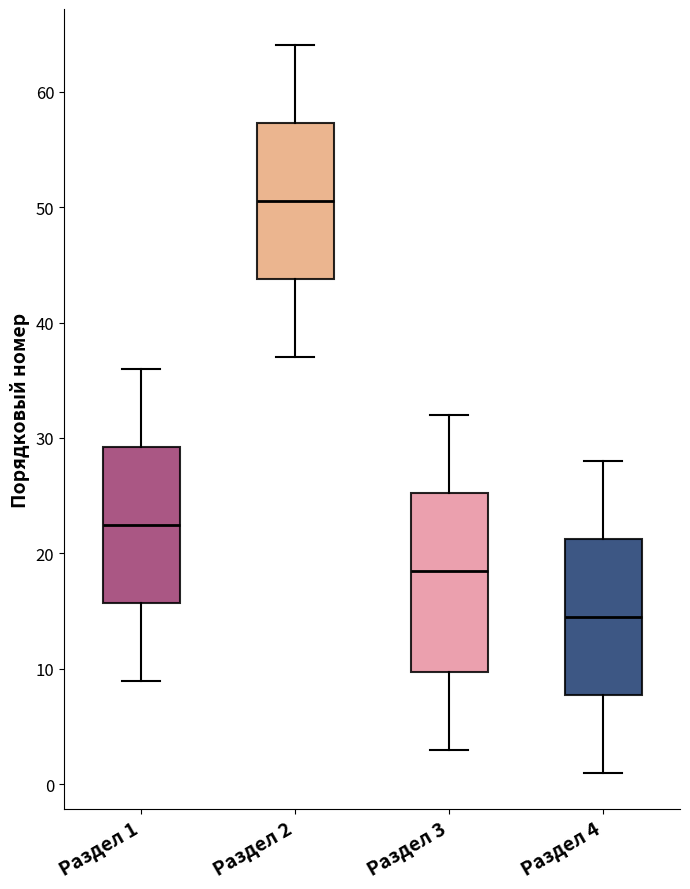

Comparing the boxes themselves (not the whiskers), which one is the tallest?

Раздел 3